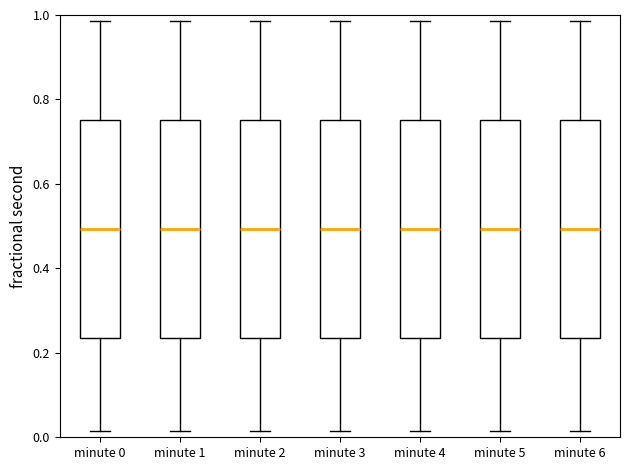

Where is the lower edge of the box for minute 3 on the y-axis? The values are not printed on the chart, so give them approximately, as read against the axis.

0.24